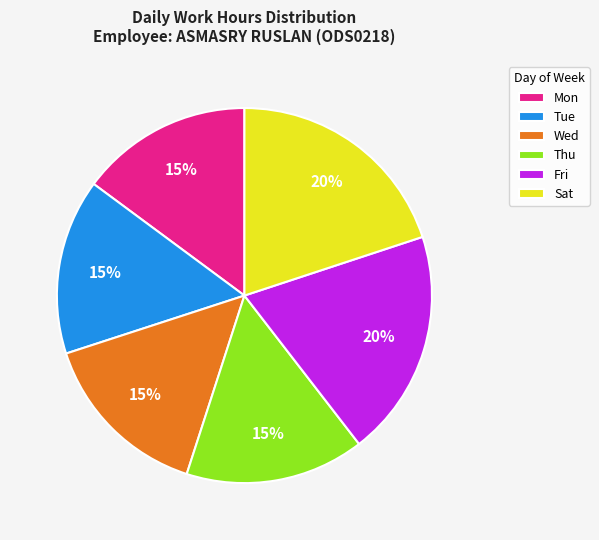

Is it true that Mon is 24% of the pie?

False